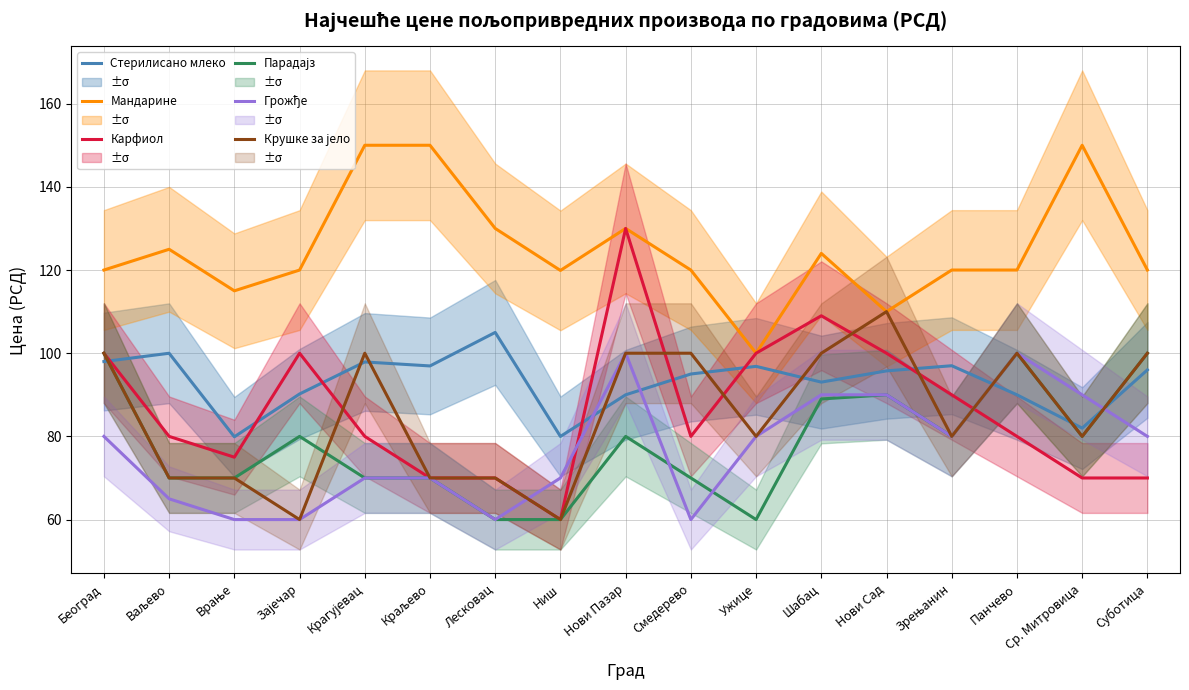

At how many categories does at least one series exceed 141?

3